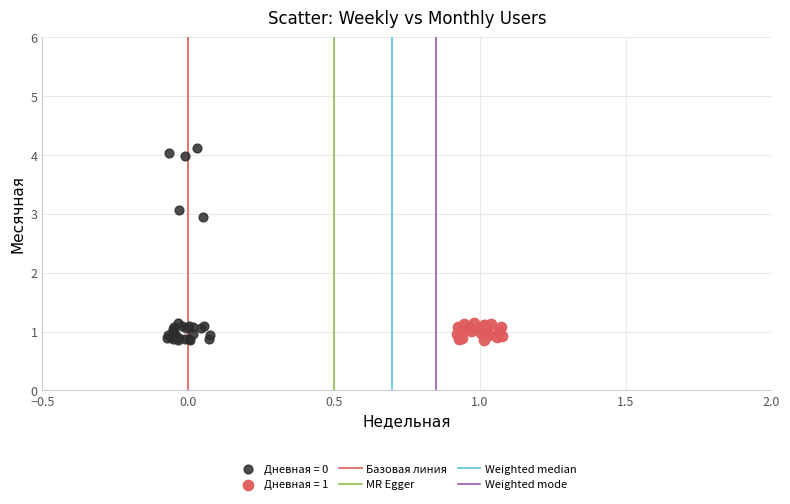

Which series reaches the maximum Y coordinate?

Дневная = 0